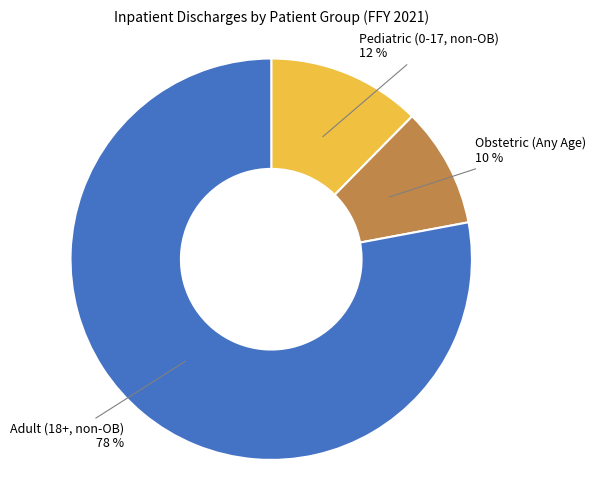

Which slice is the largest?

Adult (18+, non-OB)